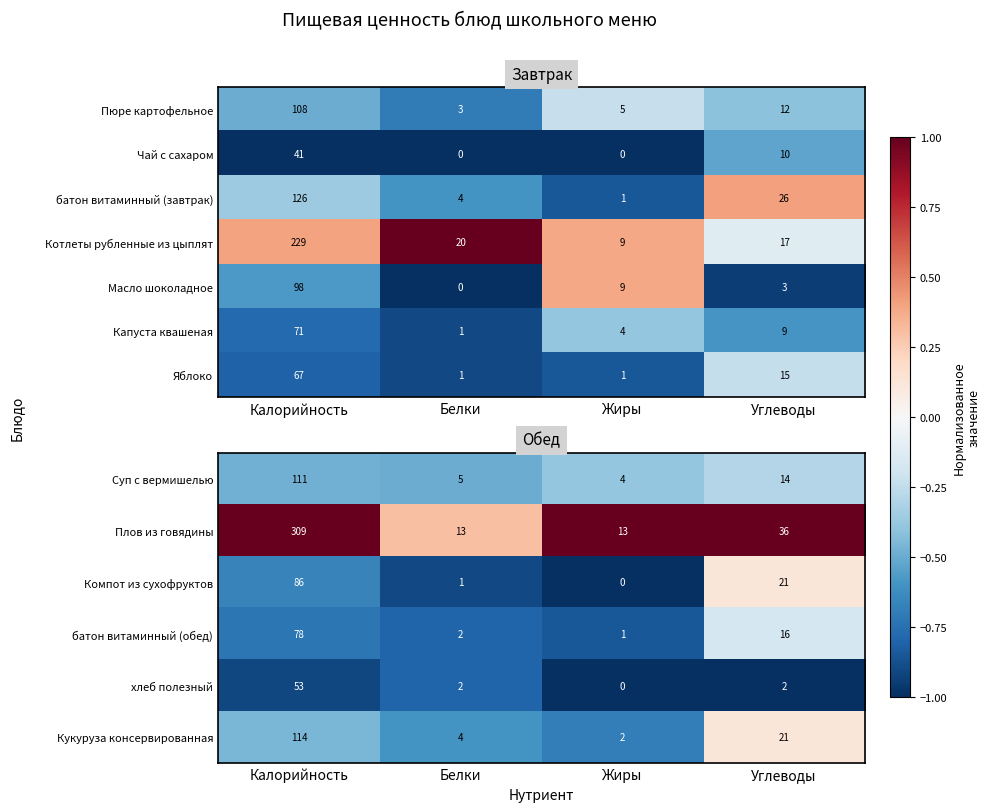

Rank the categories by Масло шоколадное value from highest to lowest.

Калорийность, Жиры, Углеводы, Белки